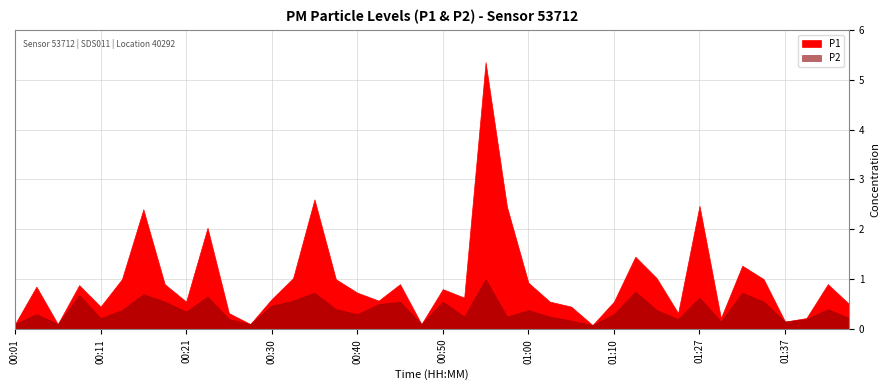

True or false: P2 and P1 intersect in this chart.

False